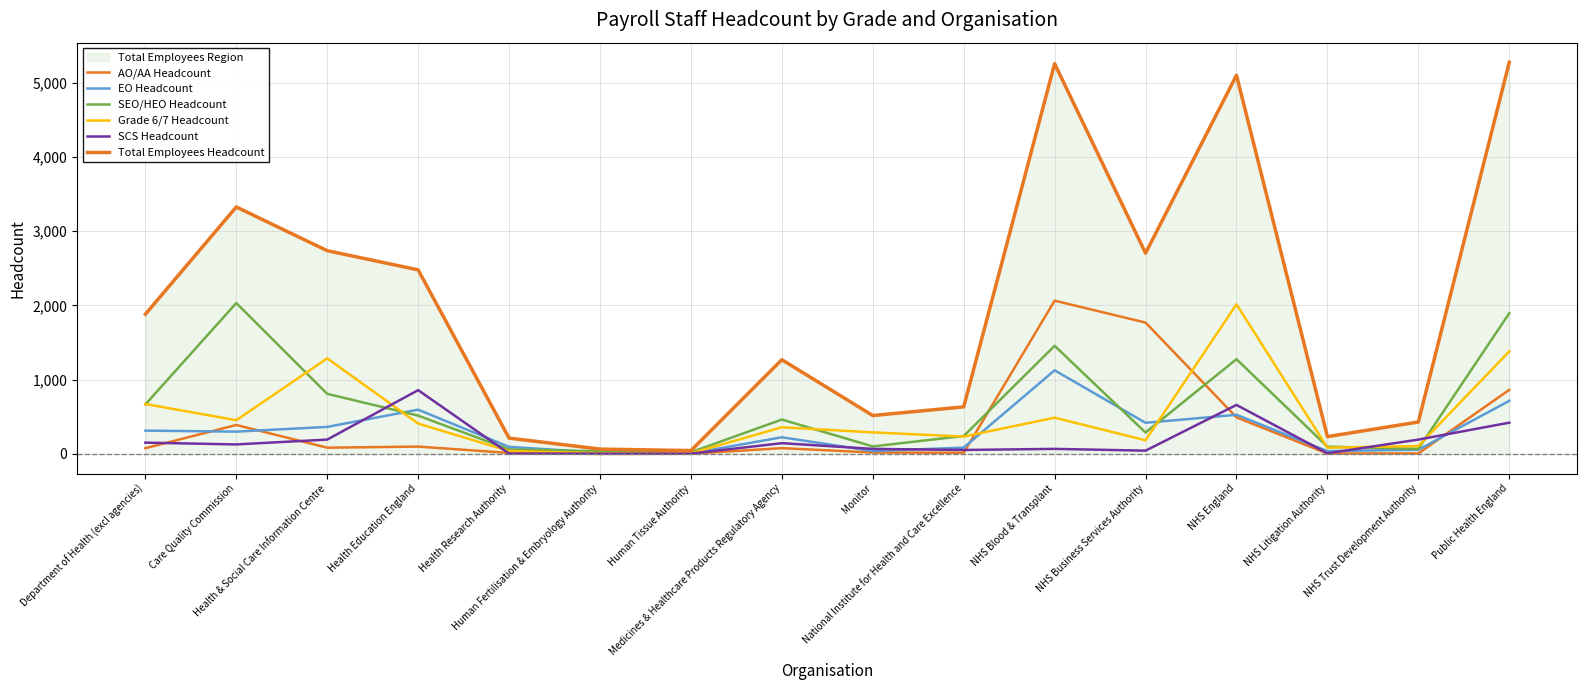

Reading left to right, extract all data points from this chart.

AO/AA Headcount: Department of Health (excl agencies)=77	Care Quality Commission=390	Health & Social Care Information Centre=84	Health Education England=99	Health Research Authority=13	Human Fertilisation & Embryology Authority=0	Human Tissue Authority=2	Medicines & Healthcare Products Regulatory Agency=78	Monitor=19	National Institute for Health and Care Excellence=15	NHS Blood & Transplant=2064	NHS Business Services Authority=1769	NHS England=492	NHS Litigation Authority=5	NHS Trust Development Authority=7	Public Health England=863
EO Headcount: Department of Health (excl agencies)=314	Care Quality Commission=300	Health & Social Care Information Centre=364	Health Education England=596	Health Research Authority=95	Human Fertilisation & Embryology Authority=17	Human Tissue Authority=7	Medicines & Healthcare Products Regulatory Agency=224	Monitor=39	National Institute for Health and Care Excellence=85	NHS Blood & Transplant=1126	NHS Business Services Authority=419	NHS England=527	NHS Litigation Authority=38	NHS Trust Development Authority=56	Public Health England=715
SEO/HEO Headcount: Department of Health (excl agencies)=666	Care Quality Commission=2032	Health & Social Care Information Centre=809	Health Education England=516	Health Research Authority=61	Human Fertilisation & Embryology Authority=36	Human Tissue Authority=23	Medicines & Healthcare Products Regulatory Agency=463	Monitor=101	National Institute for Health and Care Excellence=241	NHS Blood & Transplant=1456	NHS Business Services Authority=288	NHS England=1276	NHS Litigation Authority=98	NHS Trust Development Authority=68	Public Health England=1895
Grade 6/7 Headcount: Department of Health (excl agencies)=672	Care Quality Commission=454	Health & Social Care Information Centre=1287	Health Education England=409	Health Research Authority=39	Human Fertilisation & Embryology Authority=9	Human Tissue Authority=9	Medicines & Healthcare Products Regulatory Agency=359	Monitor=290	National Institute for Health and Care Excellence=234	NHS Blood & Transplant=488	NHS Business Services Authority=184	NHS England=2015	NHS Litigation Authority=84	NHS Trust Development Authority=106	Public Health England=1381
SCS Headcount: Department of Health (excl agencies)=152	Care Quality Commission=128	Health & Social Care Information Centre=193	Health Education England=859	Health Research Authority=5	Human Fertilisation & Embryology Authority=3	Human Tissue Authority=4	Medicines & Healthcare Products Regulatory Agency=145	Monitor=68	National Institute for Health and Care Excellence=53	NHS Blood & Transplant=68	NHS Business Services Authority=44	NHS England=660	NHS Litigation Authority=8	NHS Trust Development Authority=193	Public Health England=421
Total Employees Headcount: Department of Health (excl agencies)=1881	Care Quality Commission=3326	Health & Social Care Information Centre=2737	Health Education England=2479	Health Research Authority=213	Human Fertilisation & Embryology Authority=65	Human Tissue Authority=45	Medicines & Healthcare Products Regulatory Agency=1269	Monitor=517	National Institute for Health and Care Excellence=634	NHS Blood & Transplant=5256	NHS Business Services Authority=2704	NHS England=5100	NHS Litigation Authority=233	NHS Trust Development Authority=430	Public Health England=5275